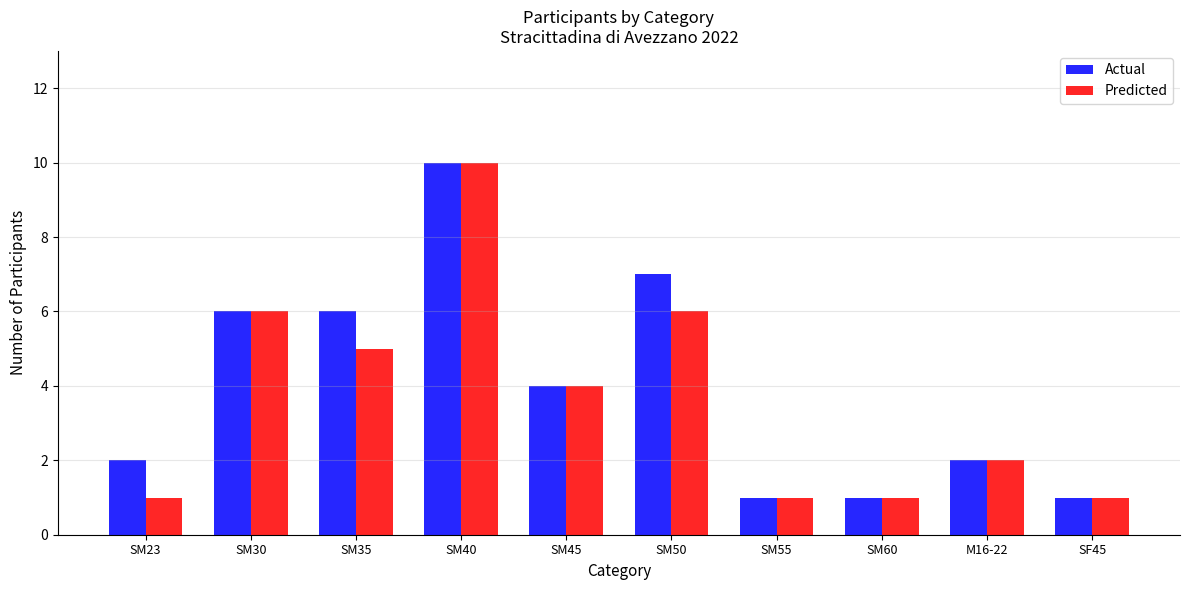

Rank the series at SM35 from highest to lowest value.

Actual, Predicted